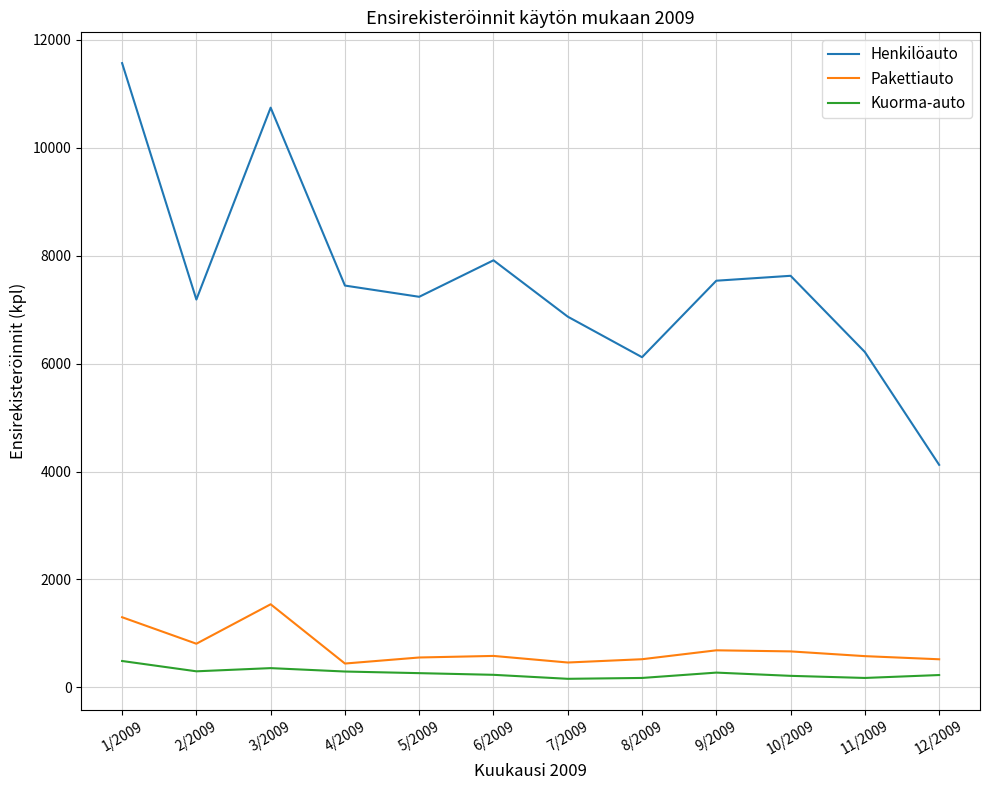

What is the lowest value of the Pakettiauto series?

443